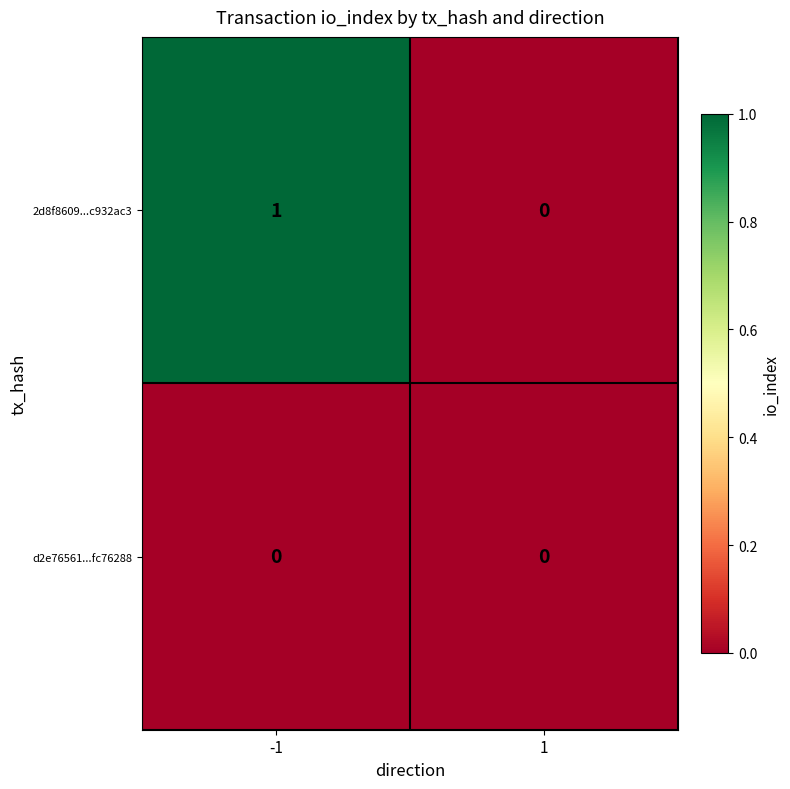

What is the maximum value shown in the chart?

1